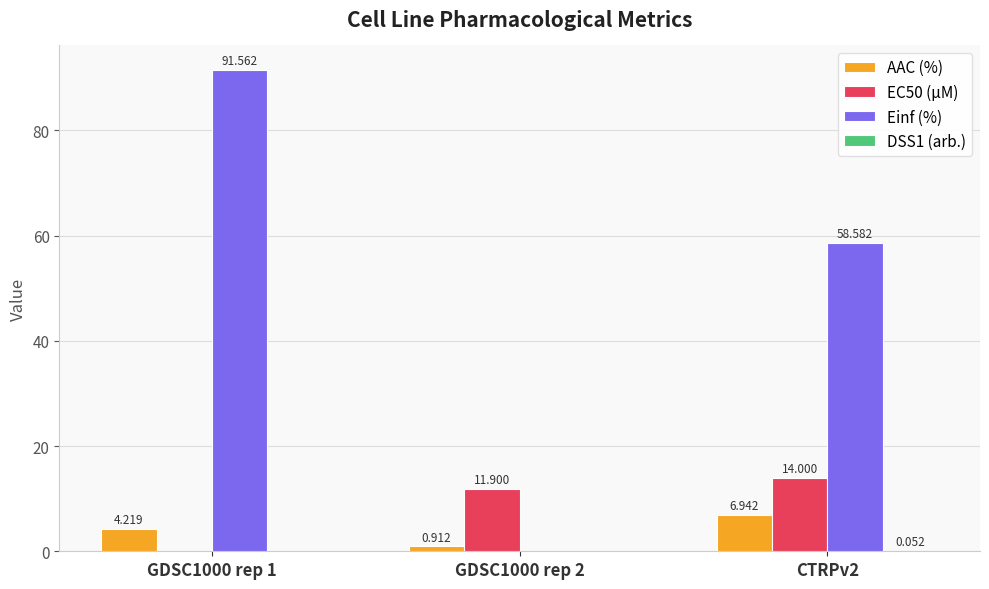

Which series has the largest total across all categories?

Einf (%)